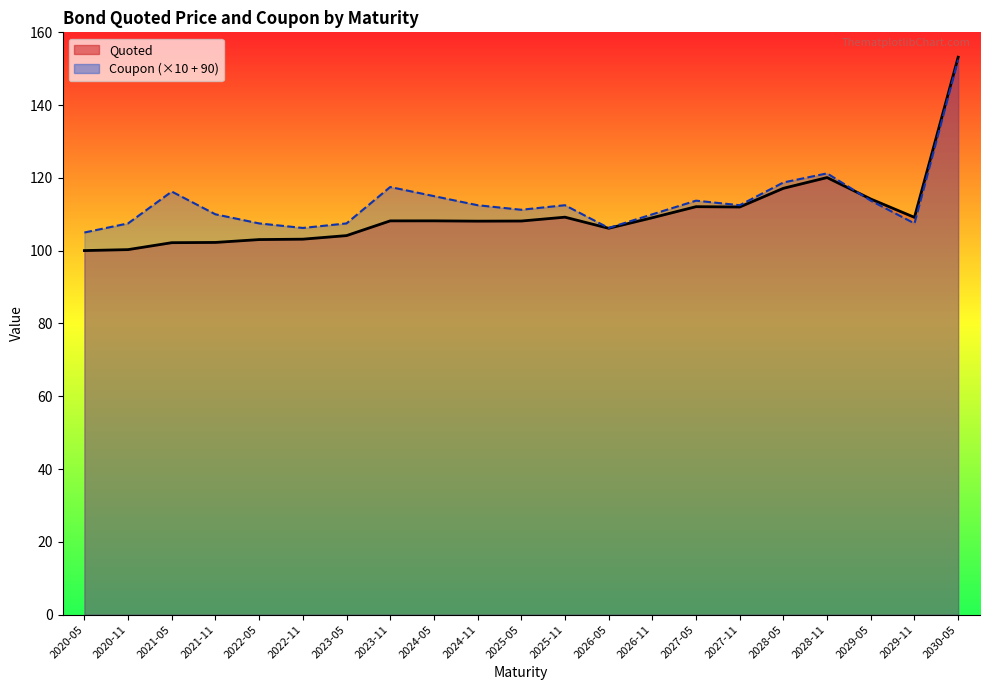

How many values in the Quoted series are below 108?

8